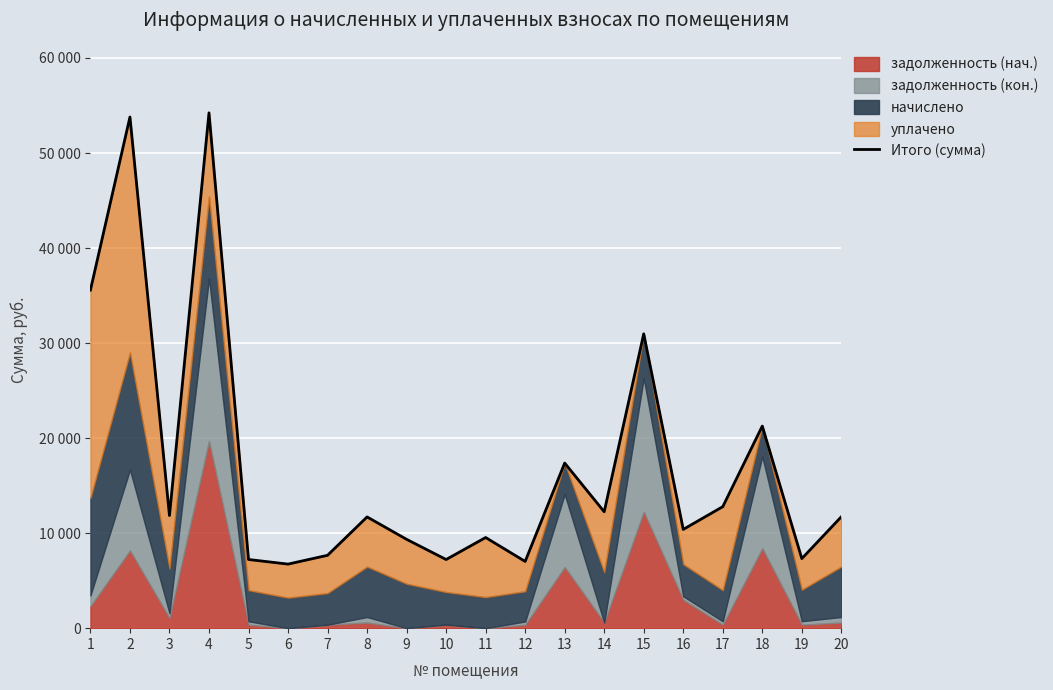

How many categories are shown in the chart?

20